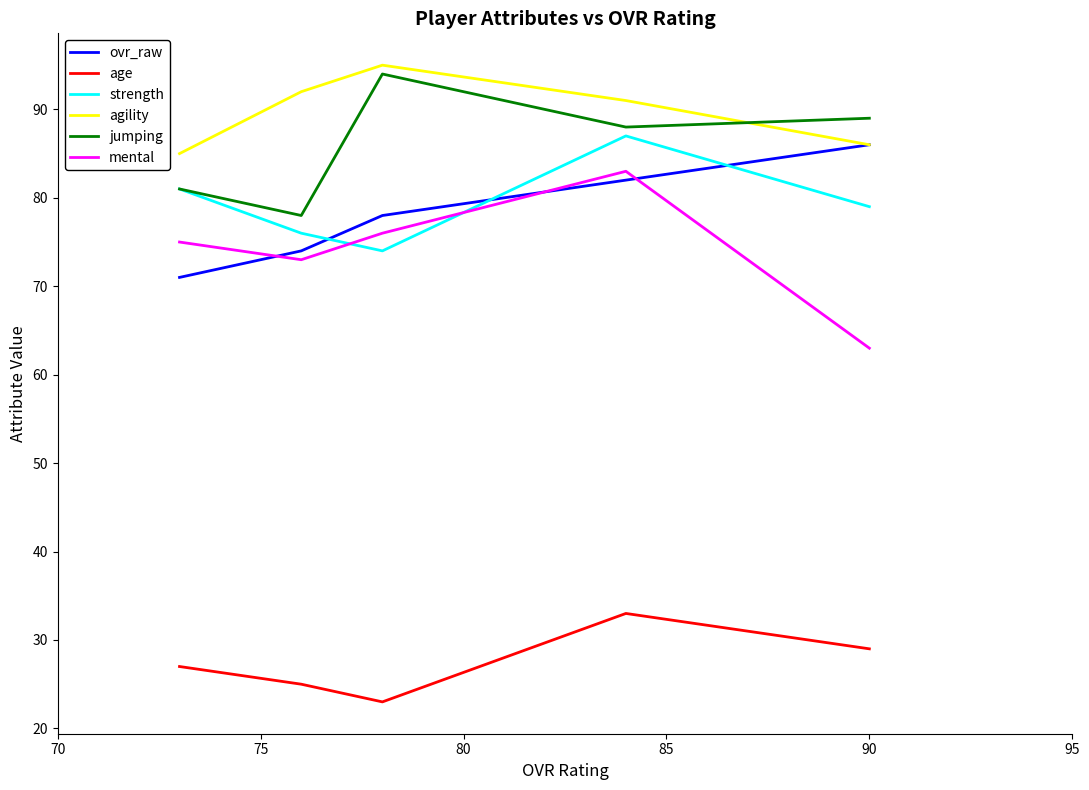

What is the maximum value for age?

33